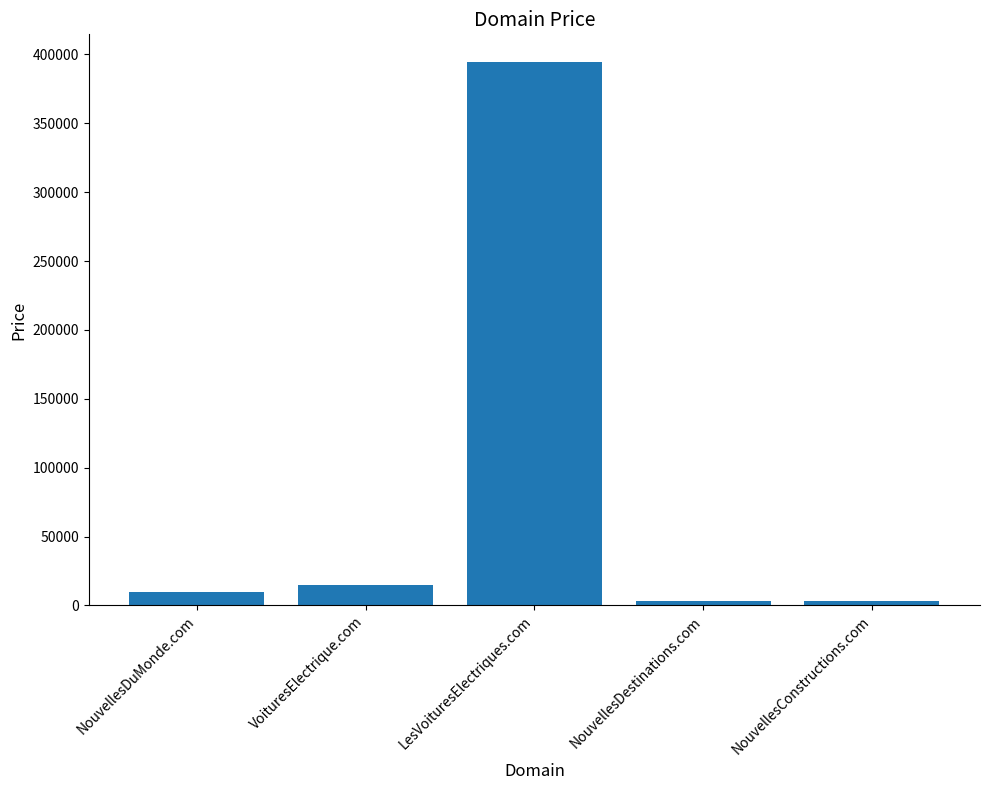

How many values are below 9888?

2